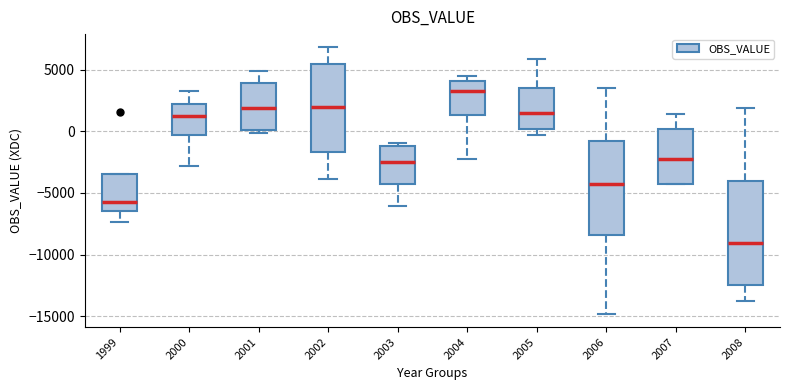

Comparing the boxes themselves (not the whiskers), which one is the tallest?

2008